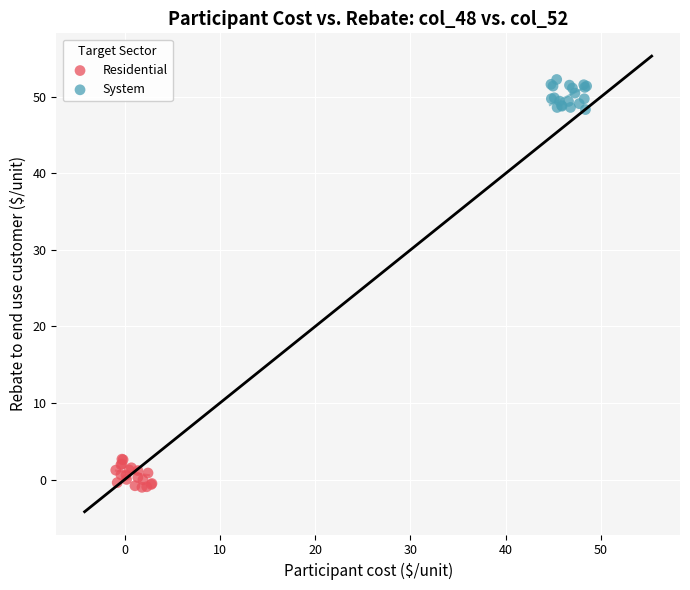

Which series contains the lowest Y value?

Residential